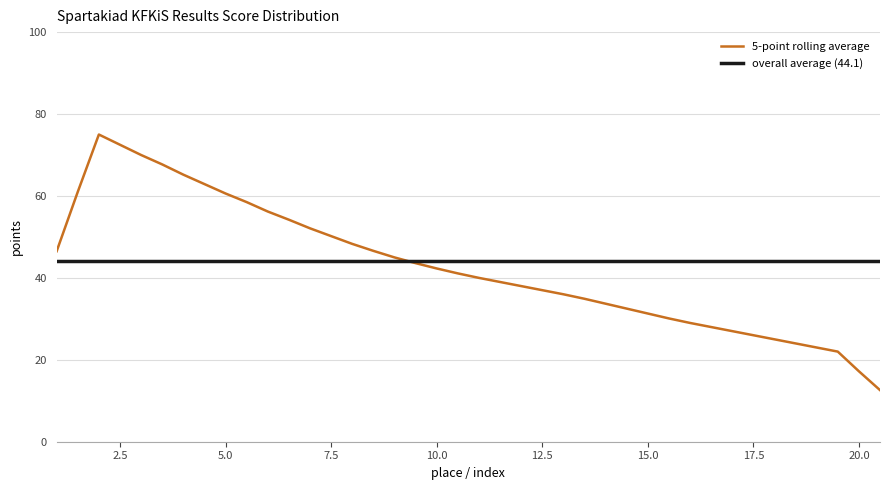

What is the difference between the second highest and minimum values?

57.5